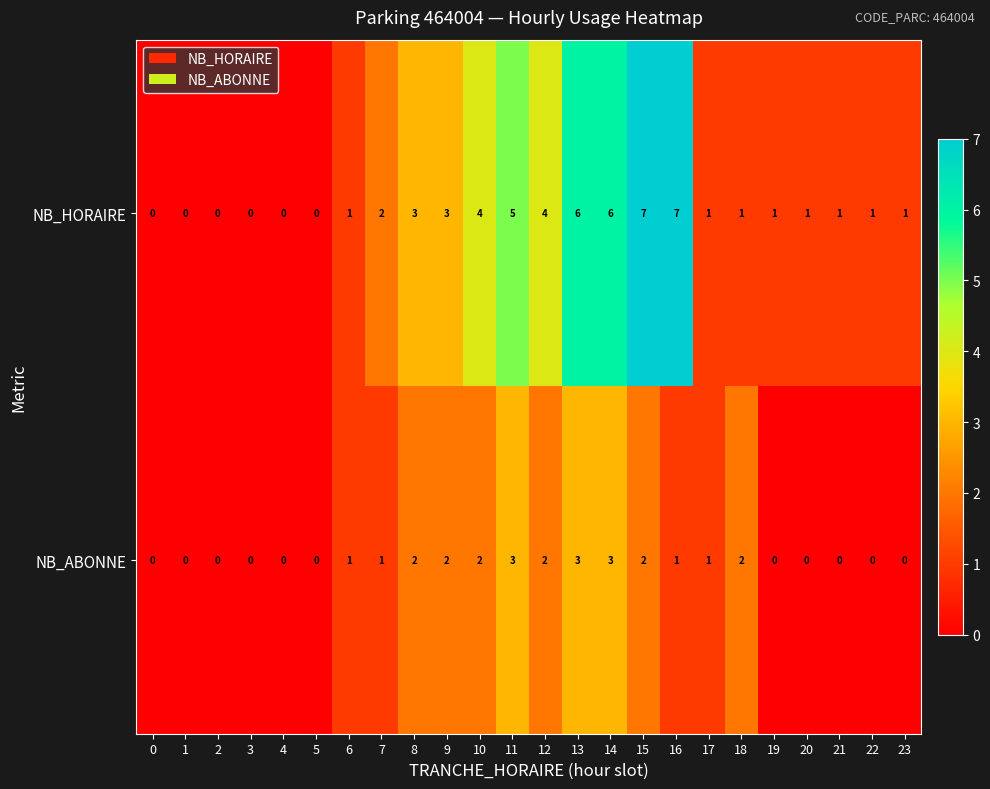

Rank the series by their average value, from lowest to highest.

NB_ABONNE, NB_HORAIRE